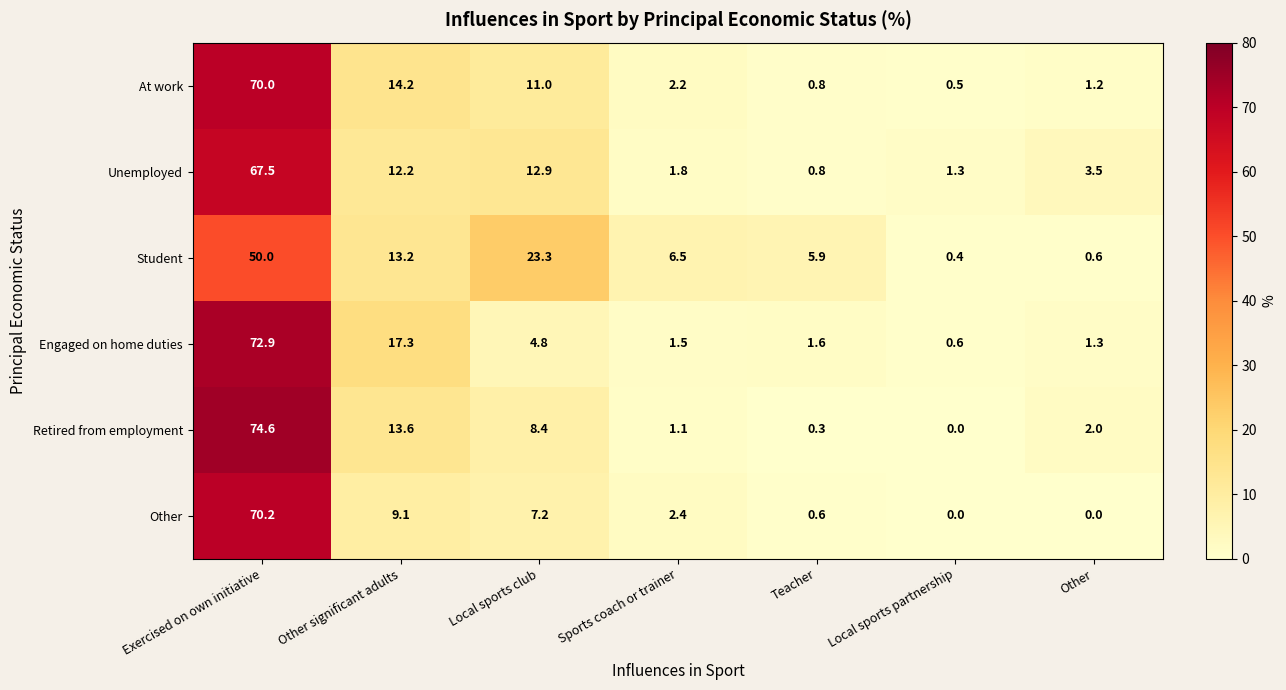

The Engaged on home duties series shows 107.1 at Exercised on own initiative. True or false?

False